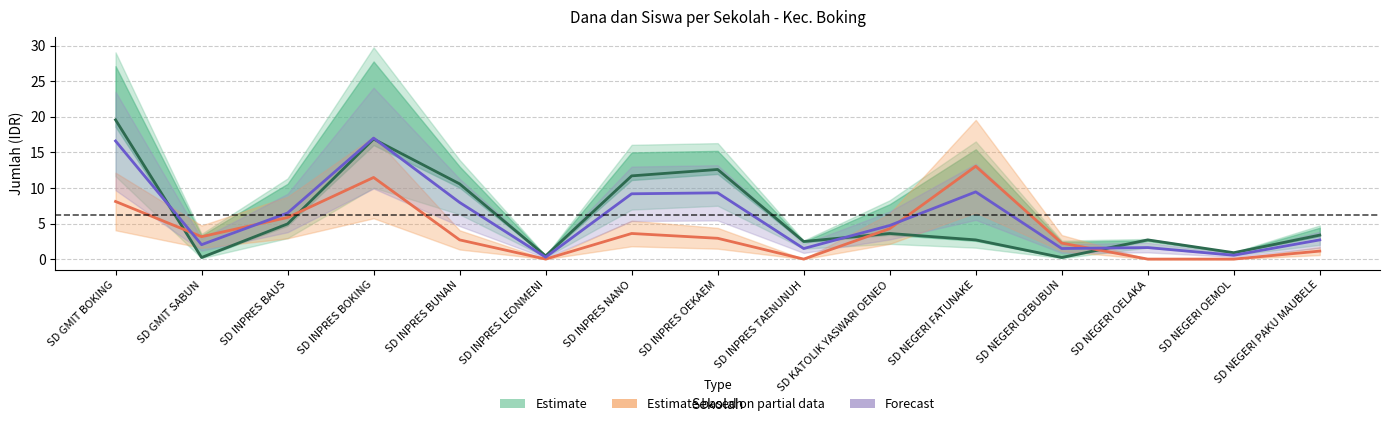

True or false: Dana Disalurkan and Pemberian intersect in this chart.

True